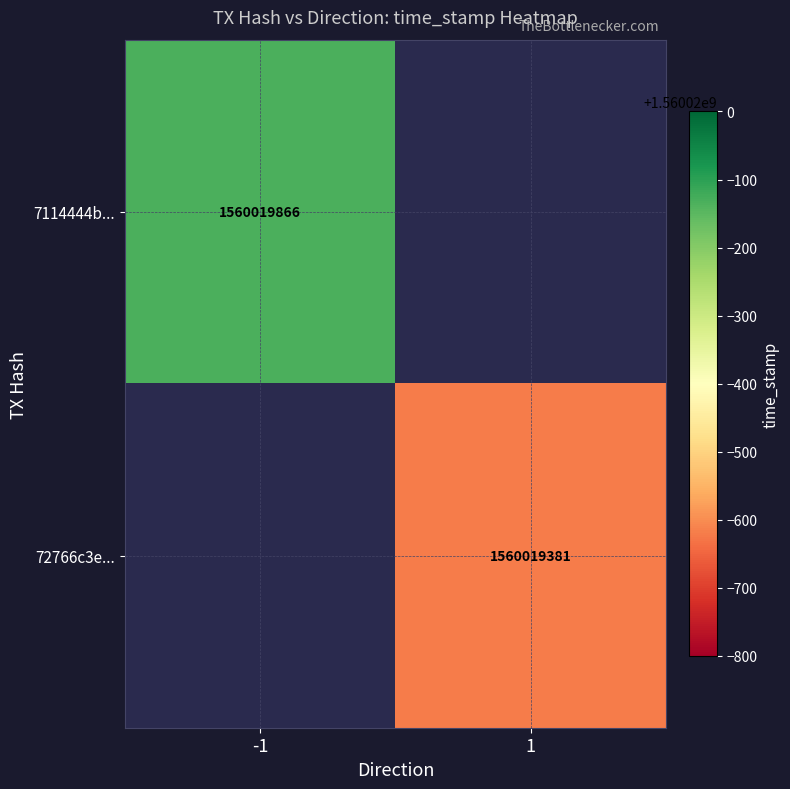

Rank the series at direction from lowest to highest value.

7114444b1931561e6ef9580883fba7059512236, 72766c3edf14218bac86aa271e48794934a3d40